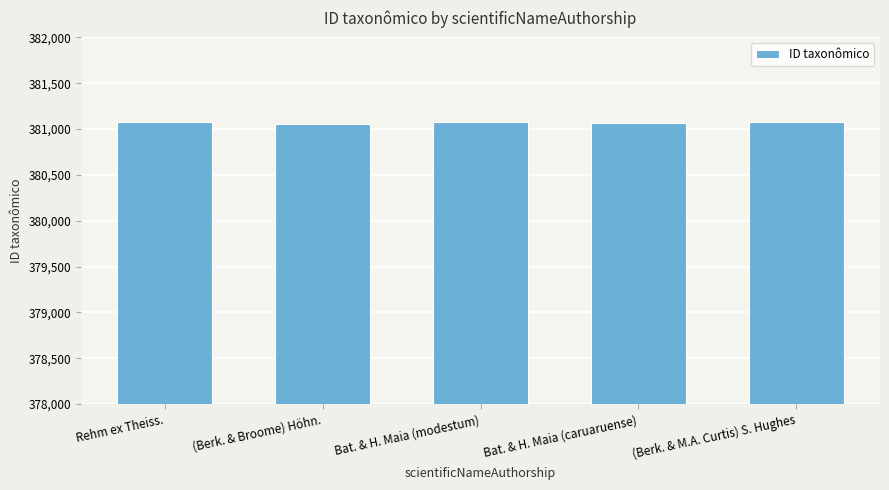

What is the greatest value displayed?

381078